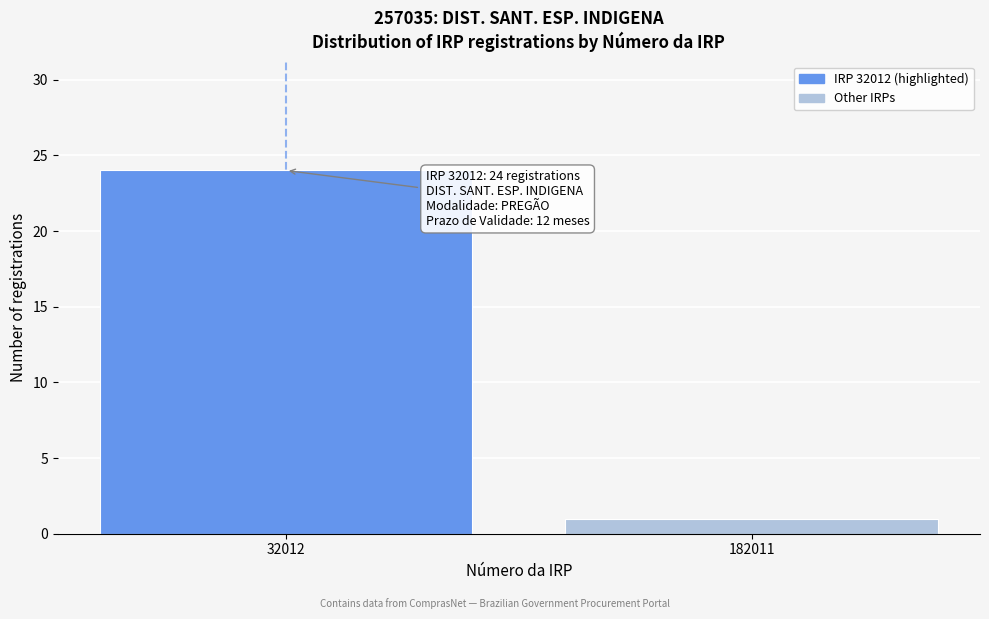

Reading right to left, list all the values displayed in this chart.

182011=1	32012=24